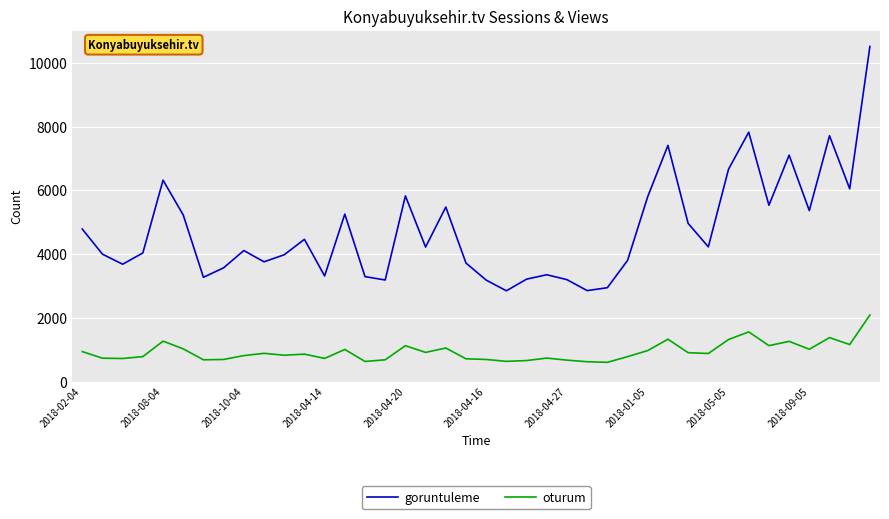

What is the greatest value displayed?

10515